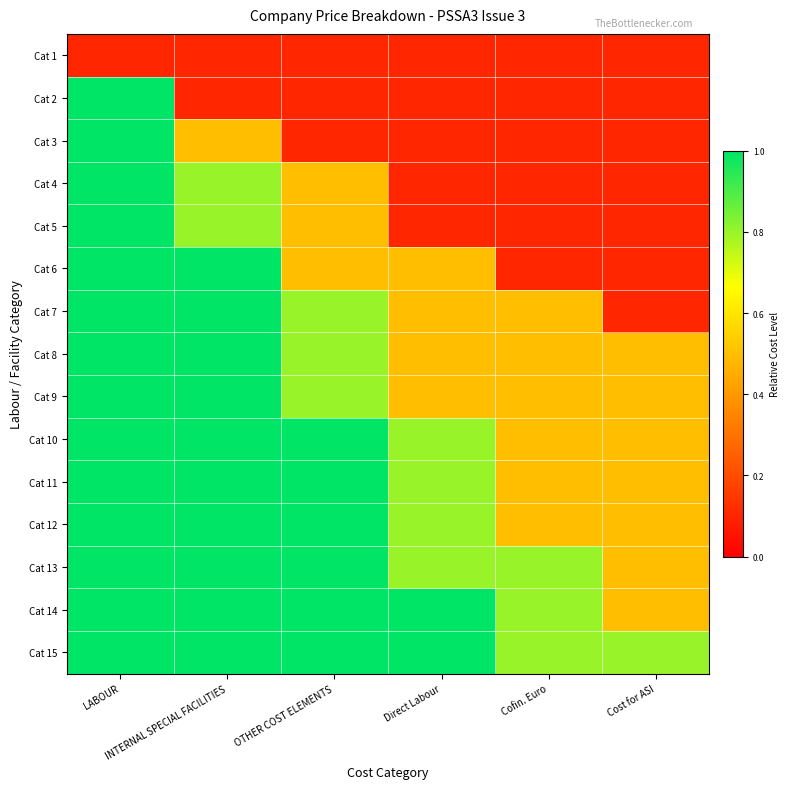

What is the total value across all series at LABOUR?

14.1